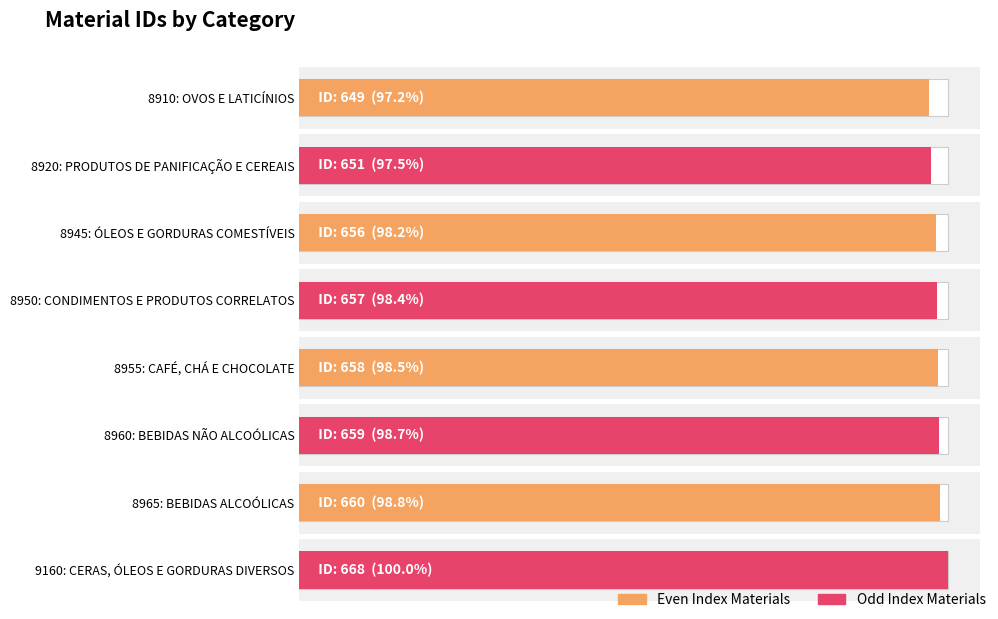

Where does the data first go above 658?

8960: BEBIDAS NÃO ALCOÓLICAS